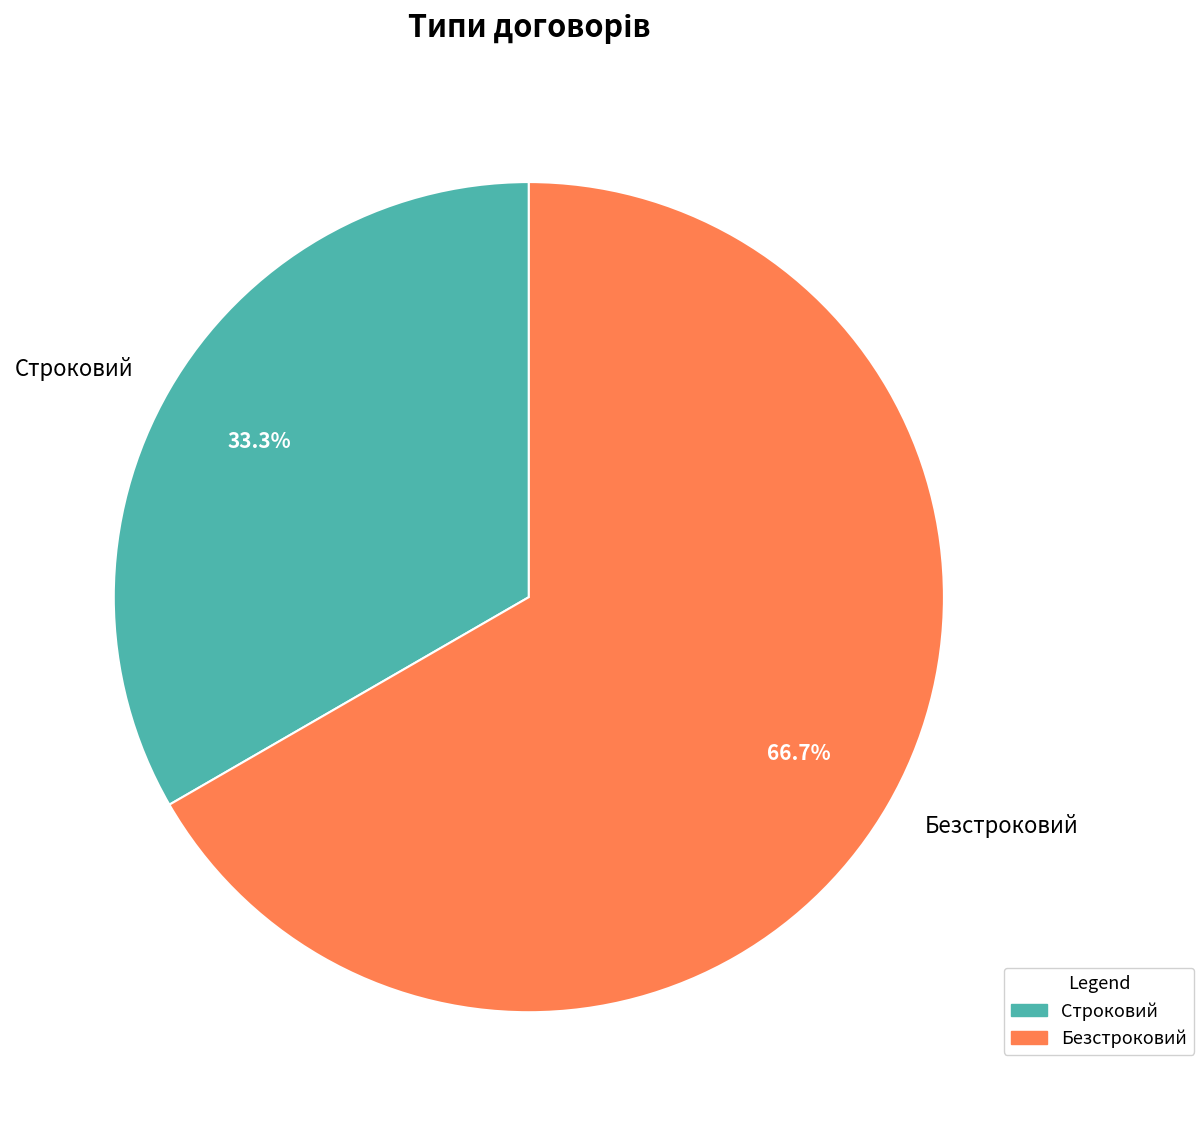

Is there any slice that represents more than half of the pie?

Yes